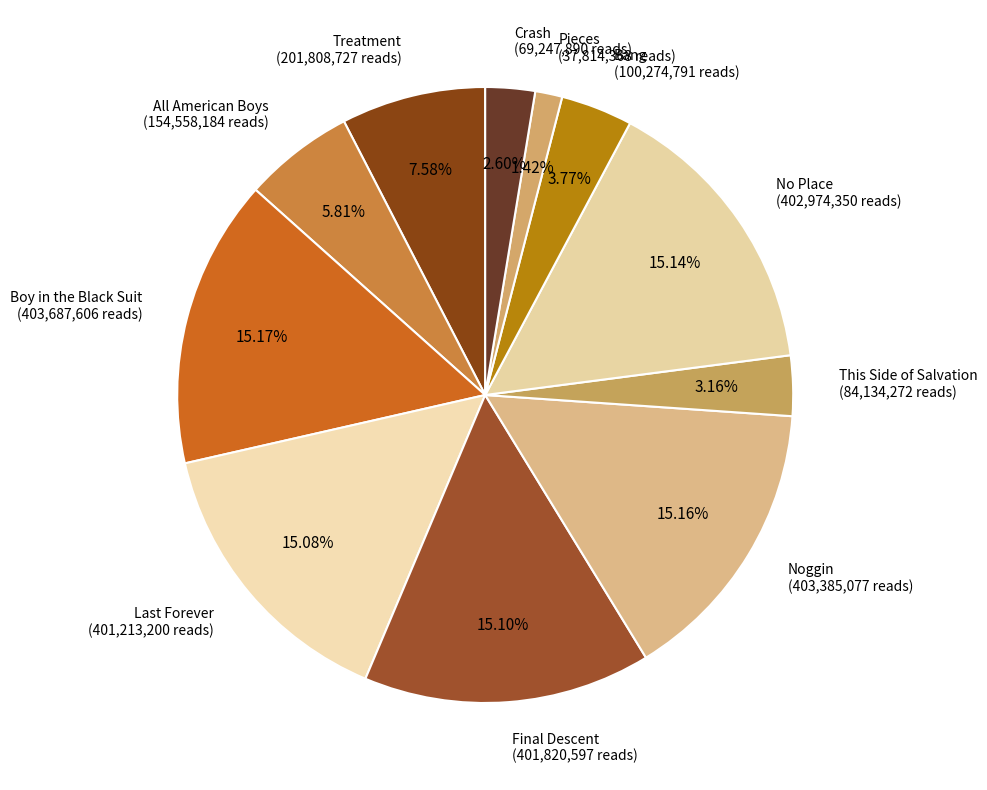

To the nearest percent, what portion does No Place represent?

15%